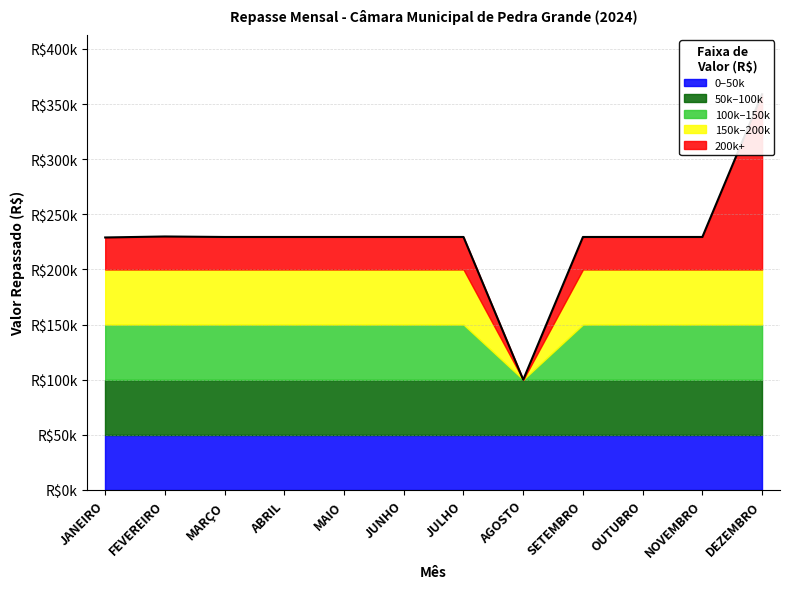

True or false: the data shows 229445.7 at SETEMBRO.

True